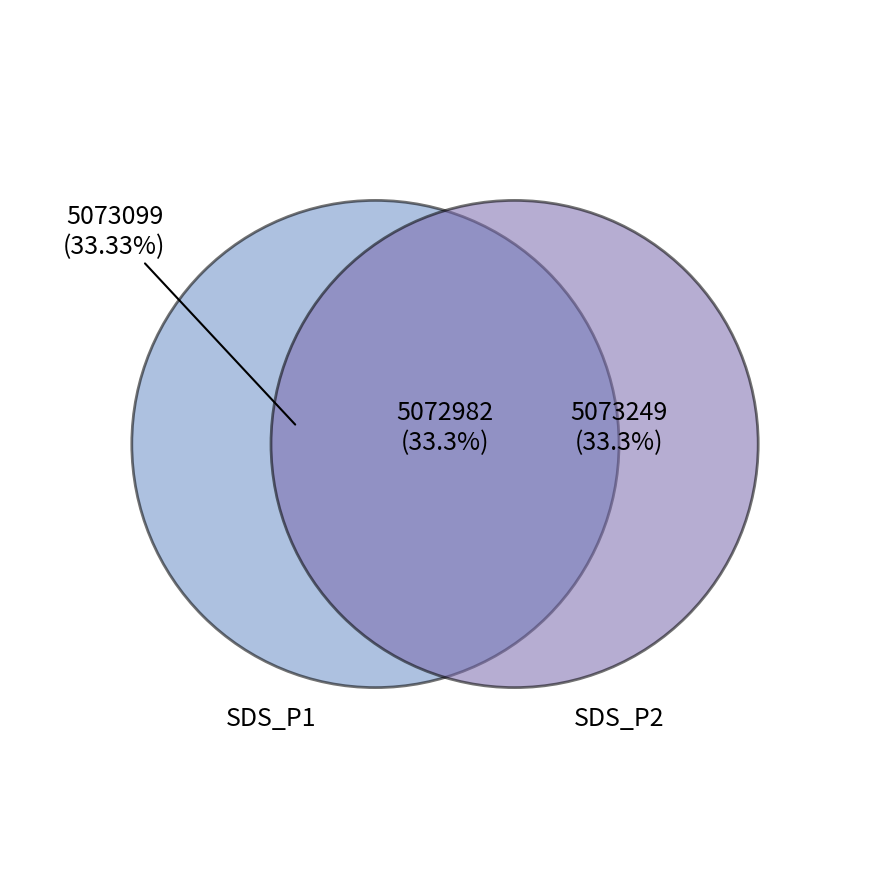

To the nearest percent, what is the combined percentage of SDS_P2_avg and SDS_P1_avg?

100%